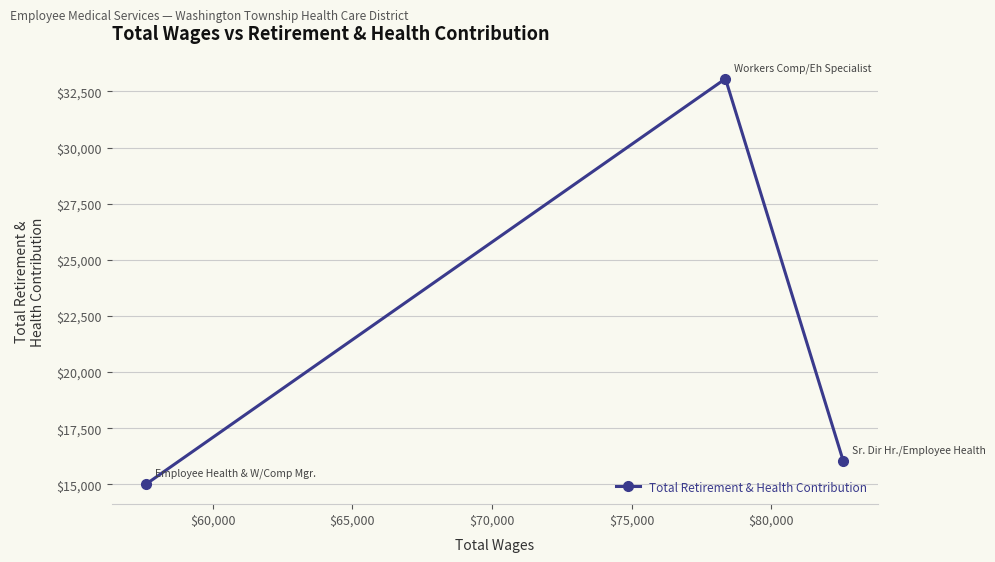

What is the difference between the maximum and minimum values?

18049